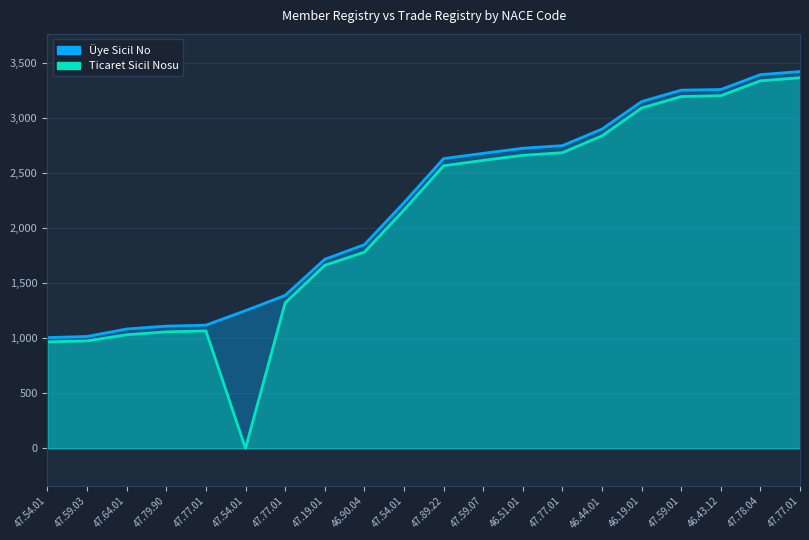

Rank the series at 47.89.22 from highest to lowest value.

Üye Sicil No, Ticaret Sicil Nosu